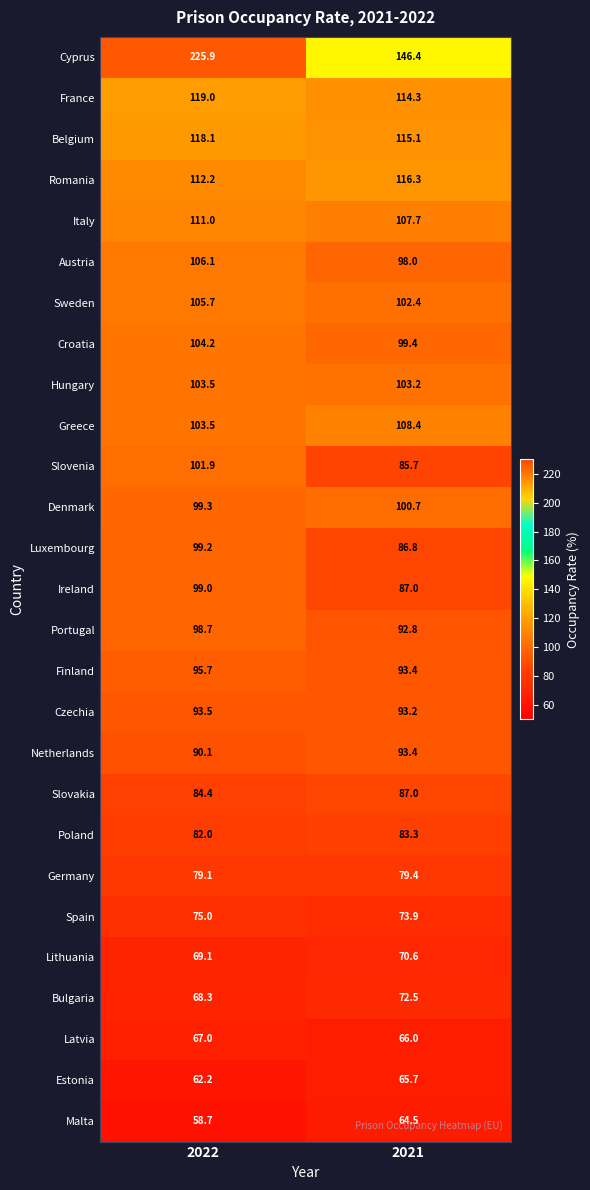

At which label is Netherlands closest to 91?

2022